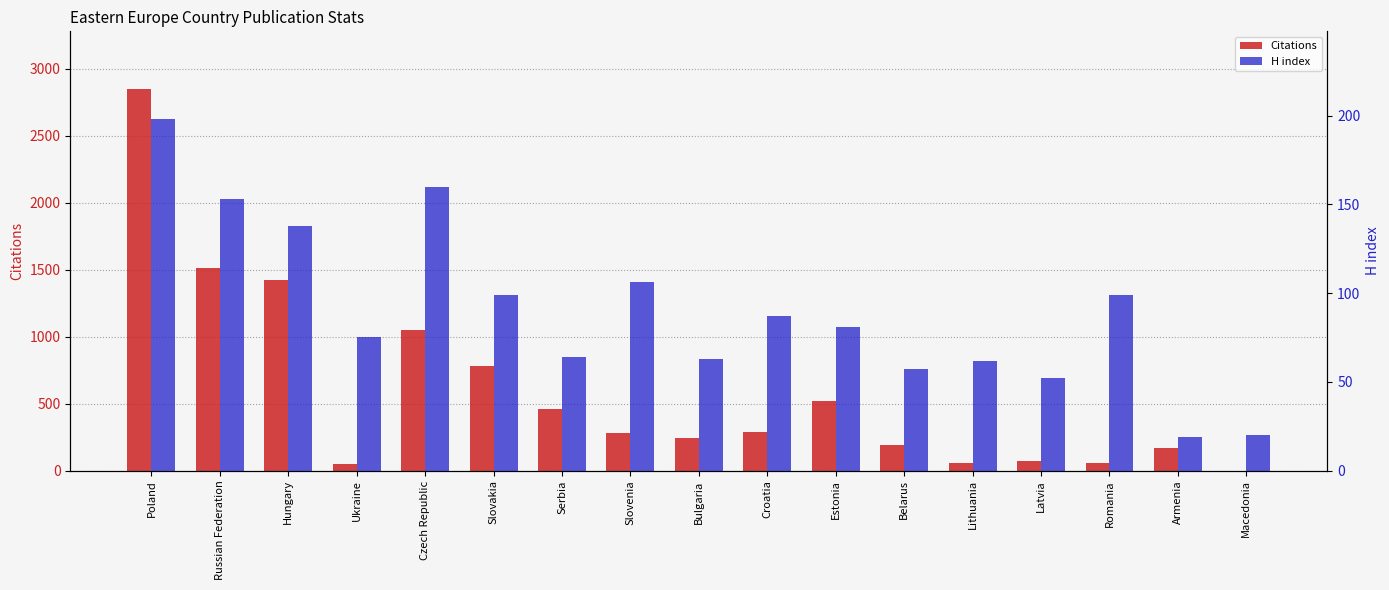

What is the difference between the H index values at Armenia and Romania?

80